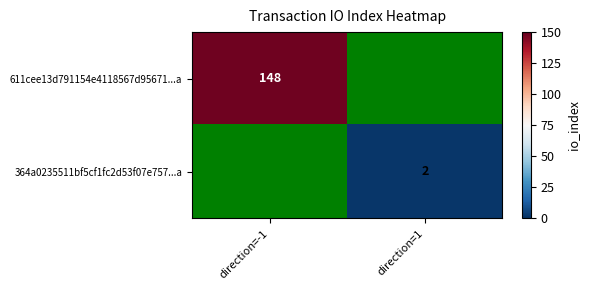

List the series in order of their overall mean, highest first.

611cee13d791154e4118567d95671...a, 364a0235511bf5cf1fc2d53f07e757...a